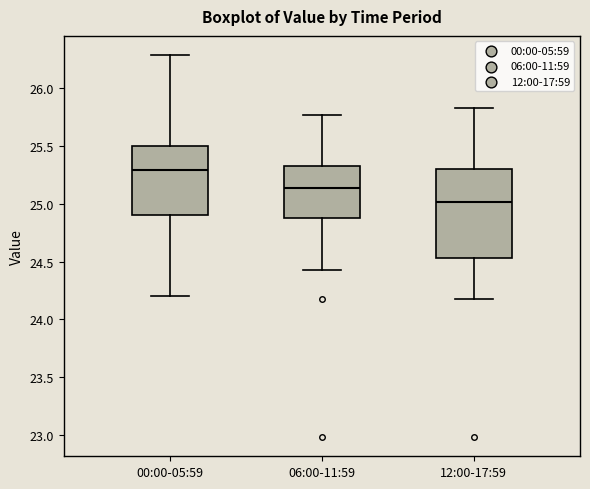

Which box's median line is the lowest?

12:00-17:59